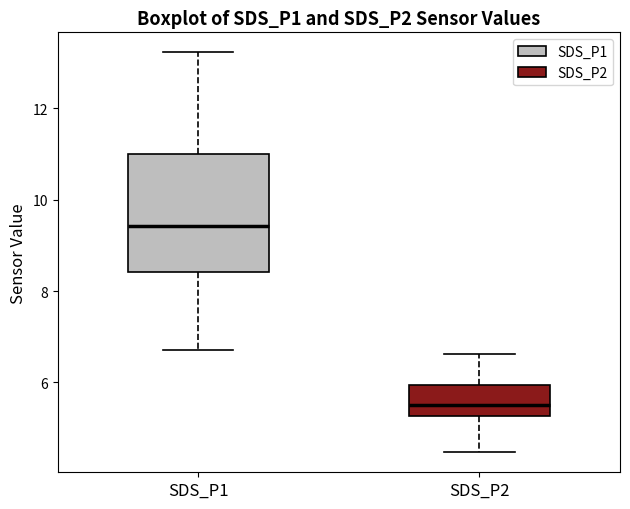

Reading left to right, read every box against the y-axis: the position of its median line, the range the box covers, and the ends of its whiskers. The values are not printed on the chart, so give them approximately, as read against the axis.

SDS_P1: median 9.4, box 8.4 to 11.0, whiskers 6.8 to 13.2
SDS_P2: median 5.6, box 5.2 to 6.0, whiskers 4.4 to 6.6